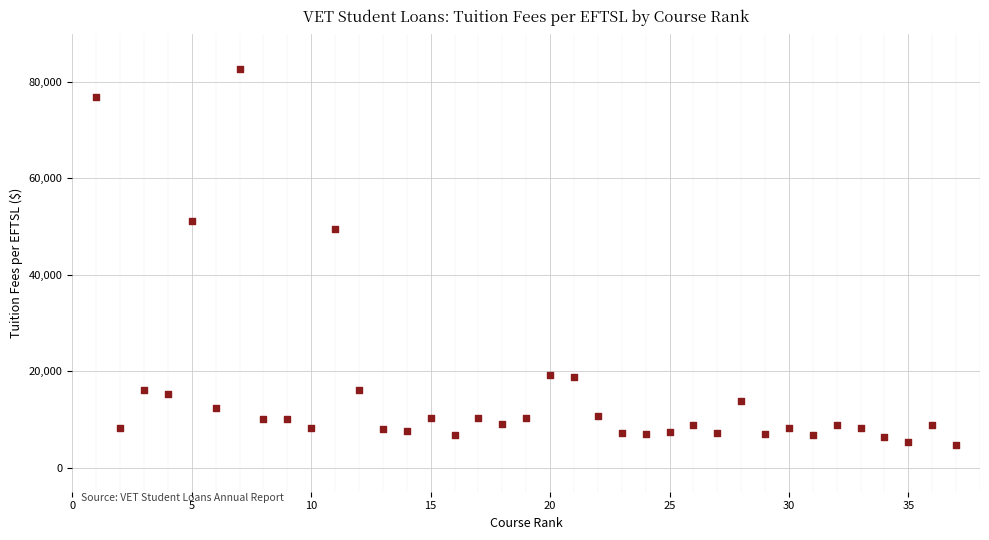

What is the range of Y values (max minus min)?

78101.6